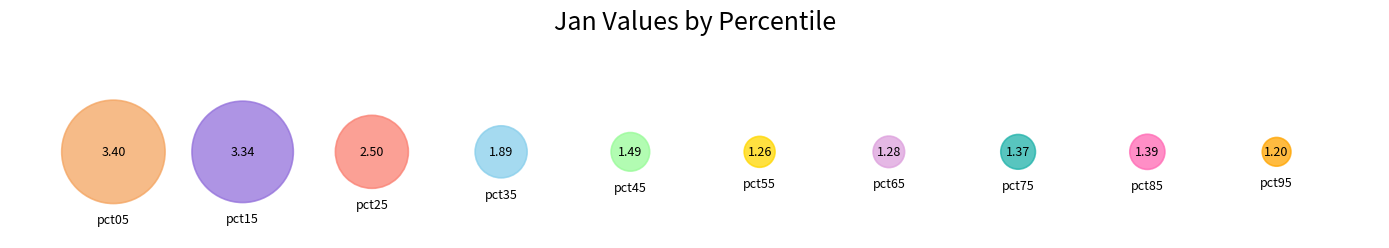

To the nearest percent, what portion does pct65 represent?

7%